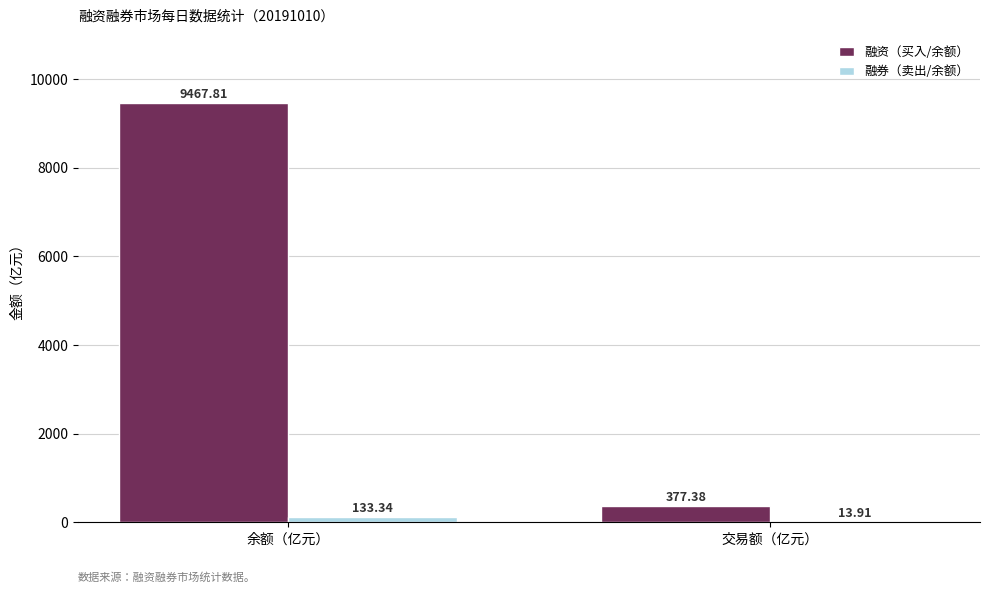

Which category has the highest value in the 融资（买入/余额） series?

余额（亿元）